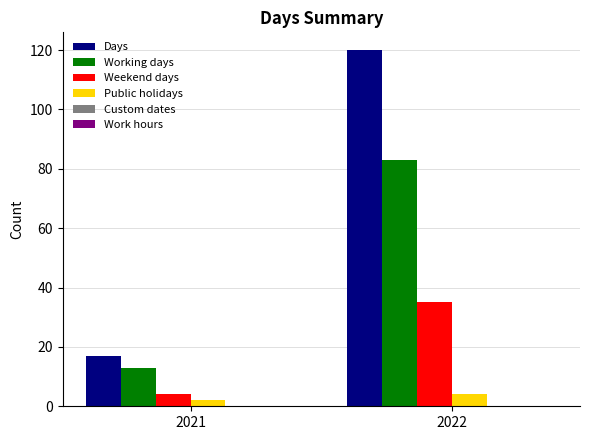

Reading left to right, extract all data points from this chart.

Days: 2021=17	2022=120
Working days: 2021=13	2022=83
Weekend days: 2021=4	2022=35
Public holidays: 2021=2	2022=4